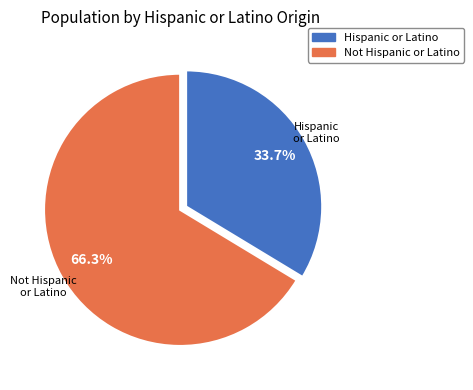

Does any single category account for the majority?

Yes